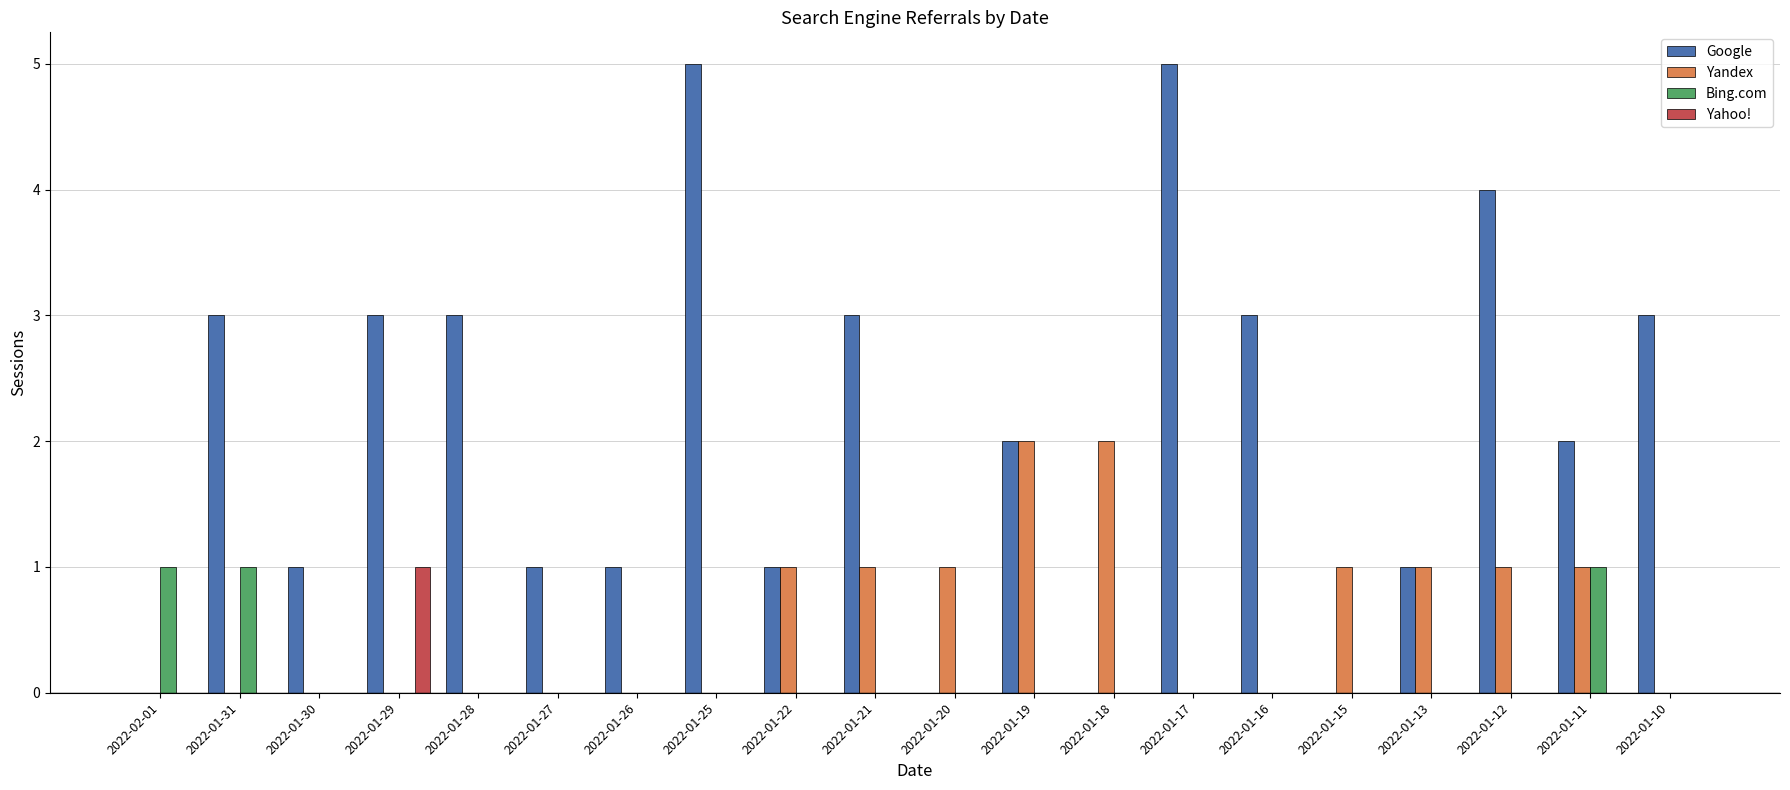

What is the sum of the Google values at 2022-01-25 and 2022-01-29?

8